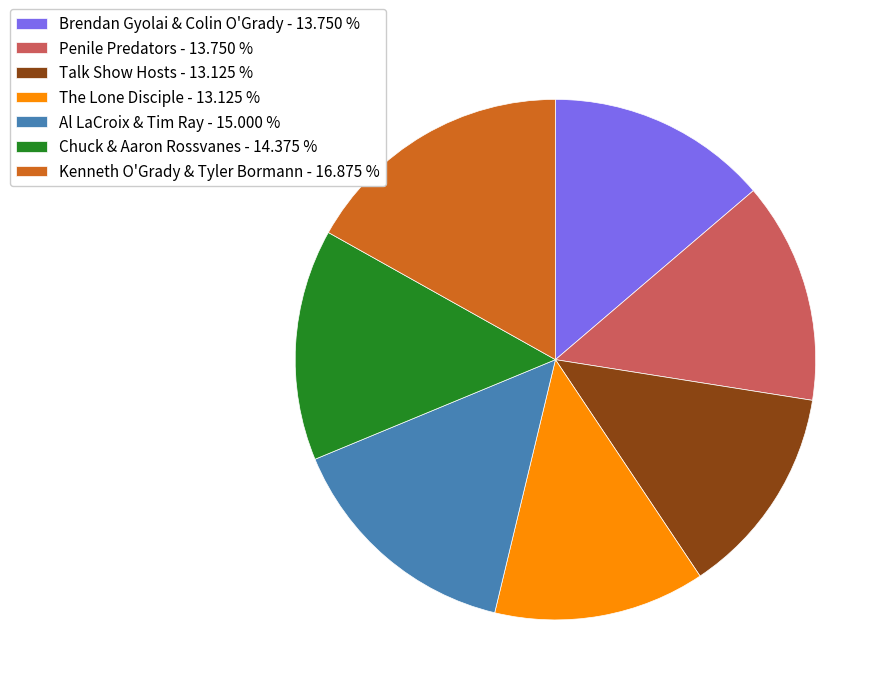

Is there any slice that represents more than half of the pie?

No